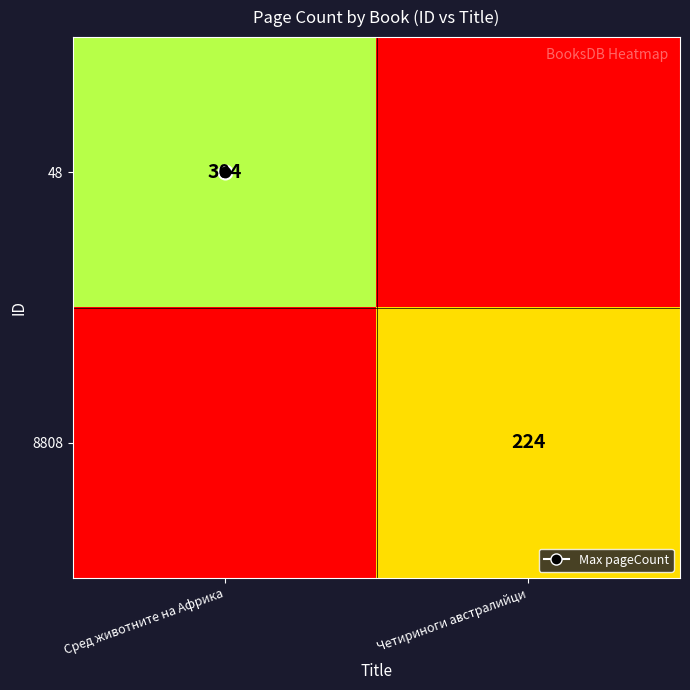

What is the difference between the maximum and minimum values in the 48 series?

304